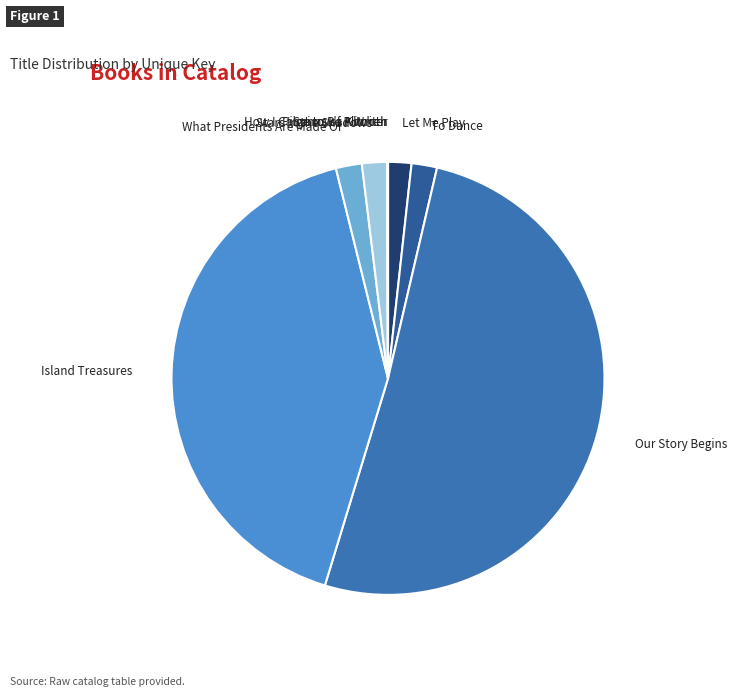

How many segments does this pie chart have?

9